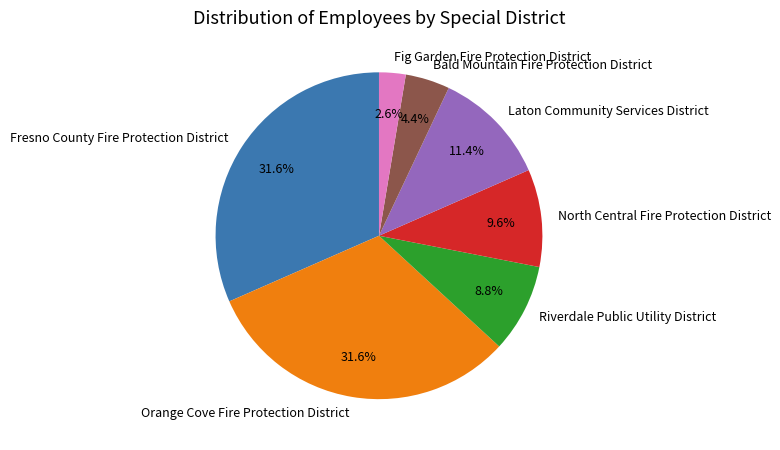

Between North Central Fire Protection District and Laton Community Services District, which is larger?

Laton Community Services District